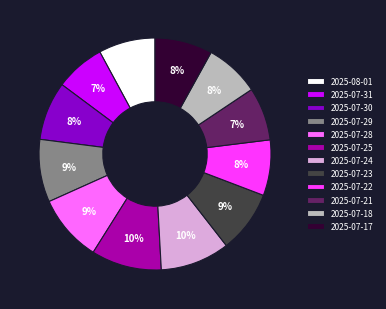

To the nearest percent, what percentage of the pie is 2025-07-30?

8%